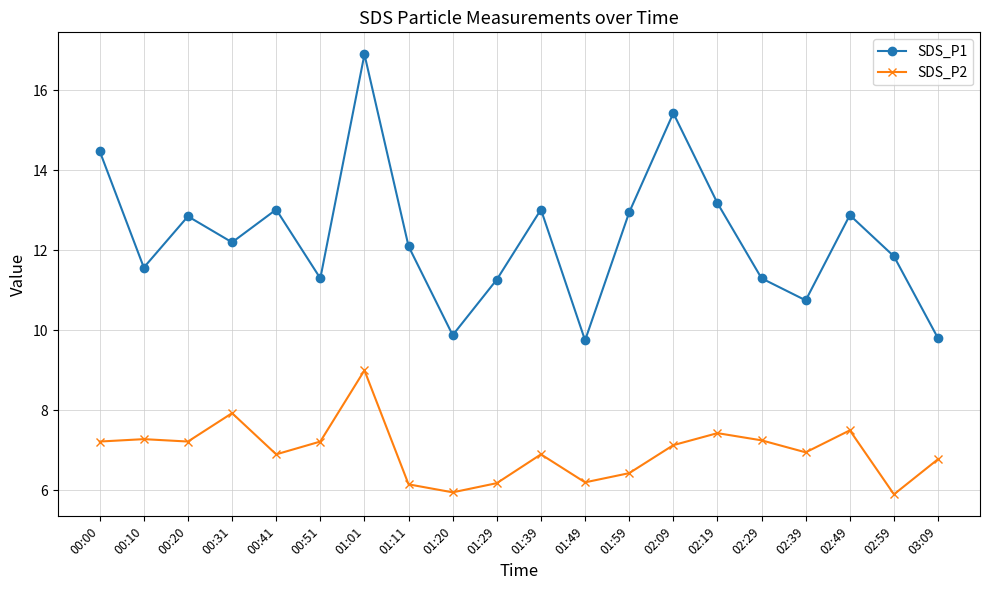

Does the chart display data point markers on the line(s)?

Yes